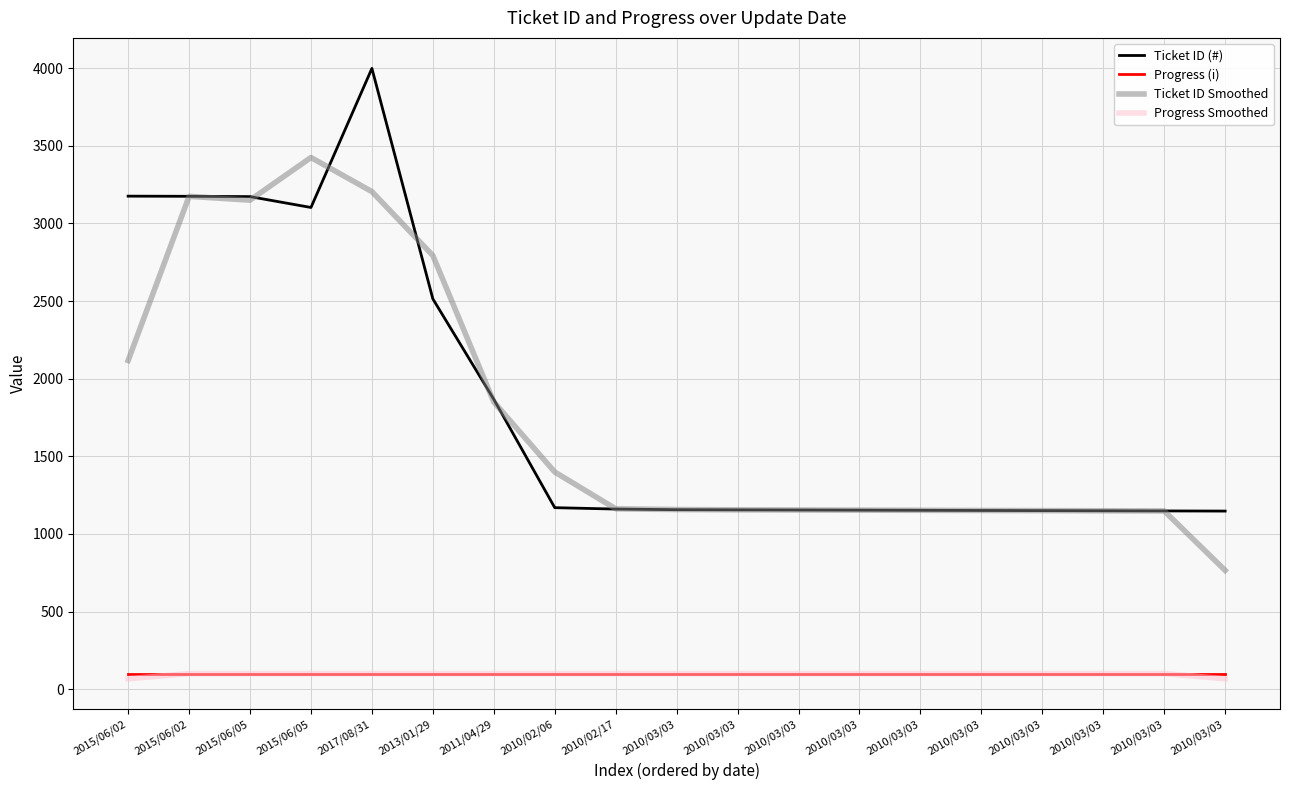

True or false: Progress (i) and Ticket ID Smoothed intersect in this chart.

False